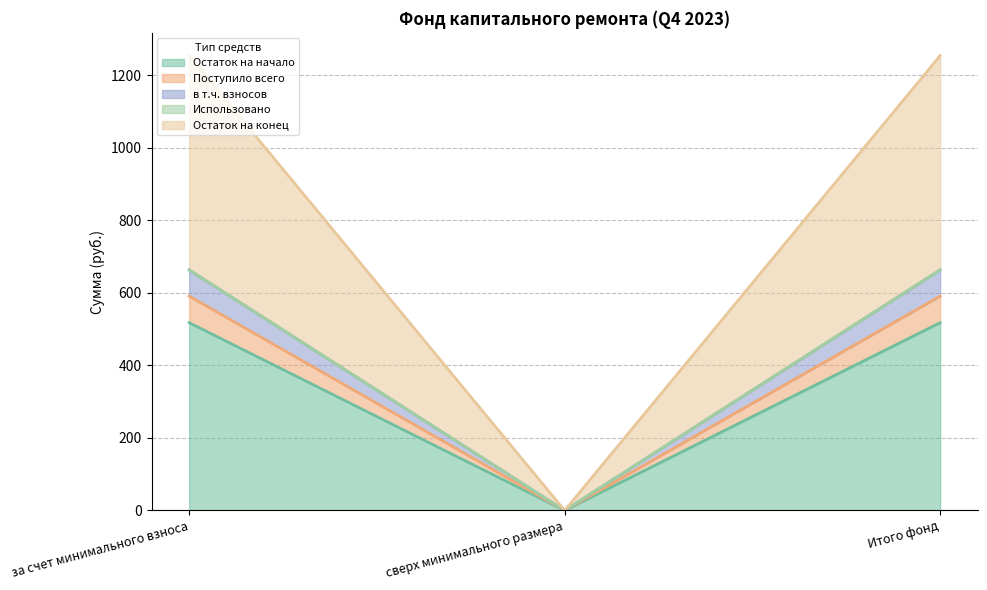

What is the difference between the maximum and minimum values in the Остаток на начало series?

517.8